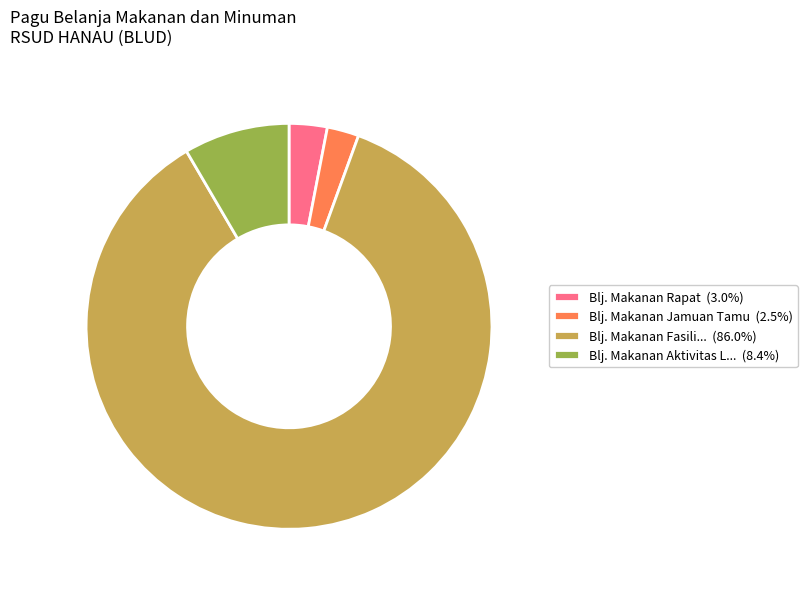

Is there any slice that represents more than half of the pie?

Yes